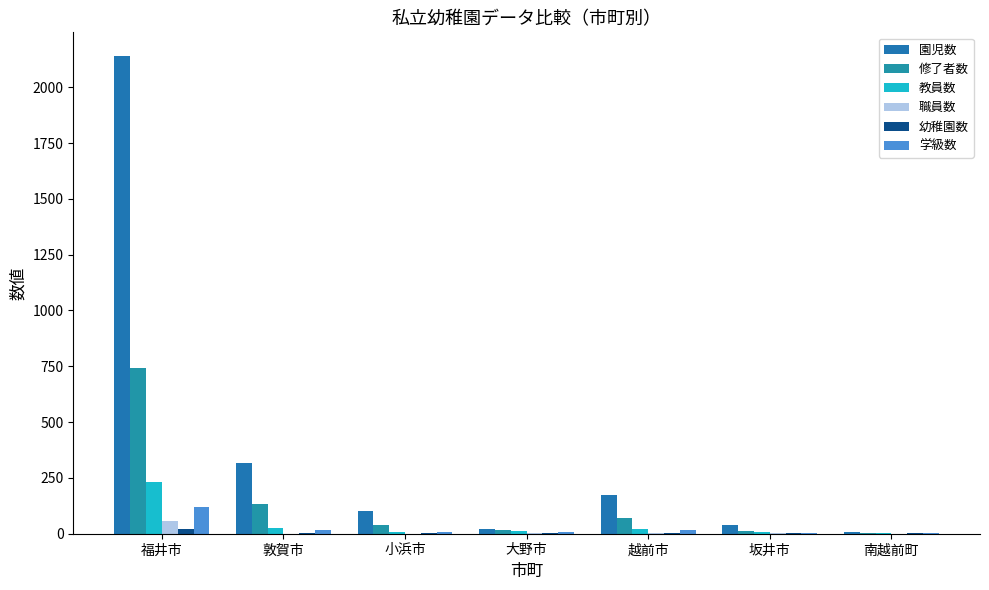

What is the sum of all 教員数 values?

309